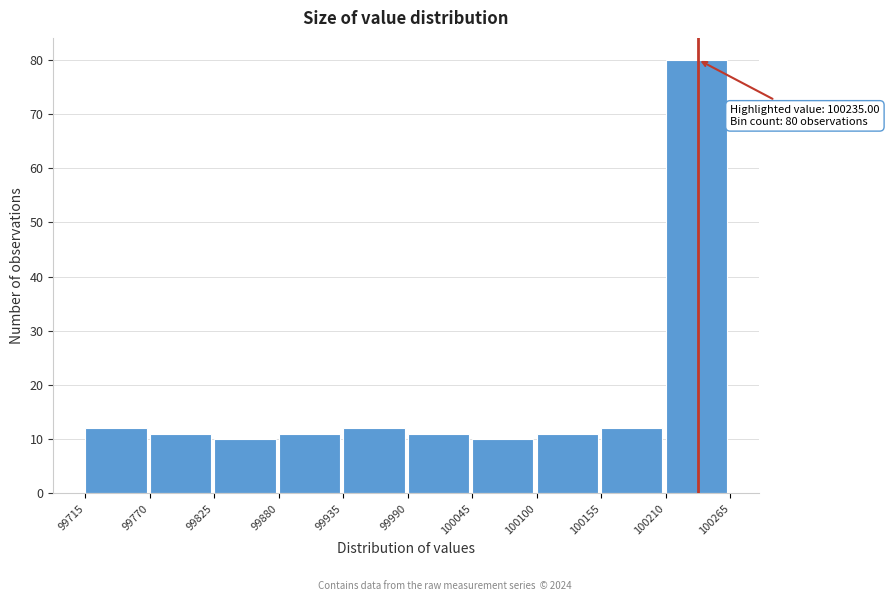

Which range on the x-axis has the tallest bar?

100210 to 100265